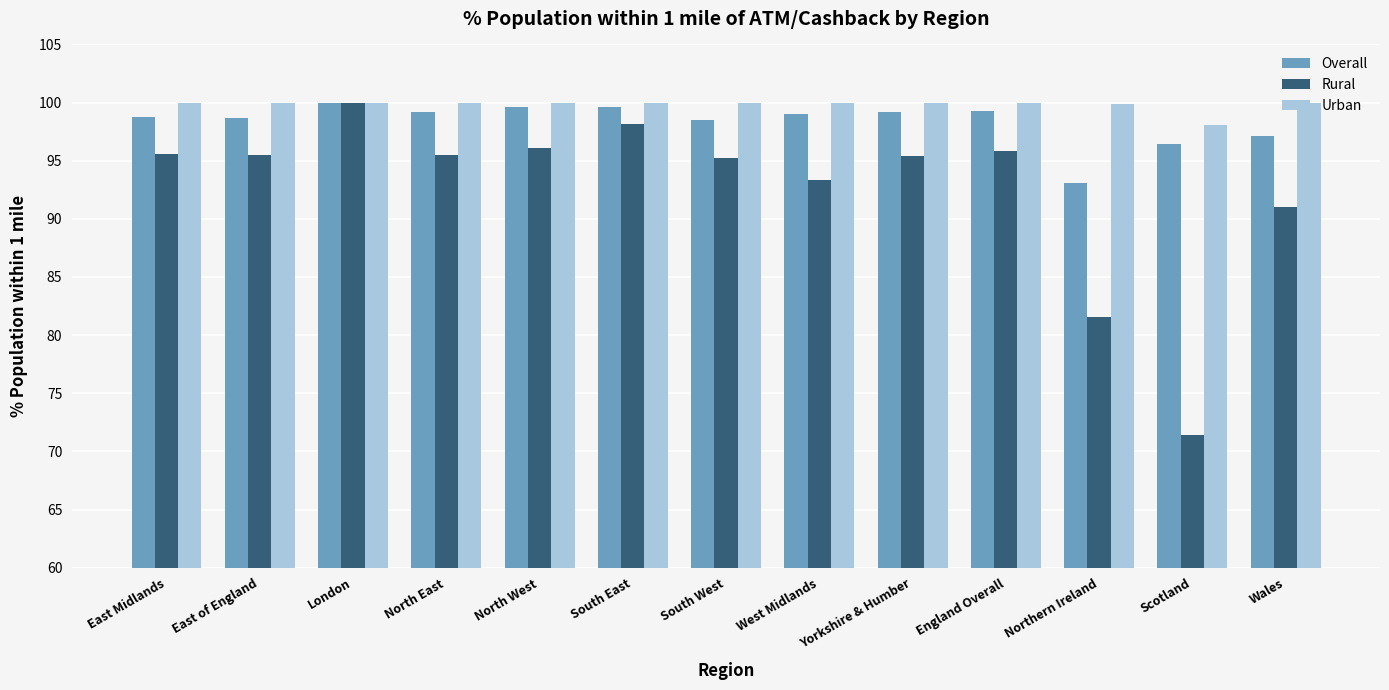

The value of Urban at North West is 100.0. True or false?

True